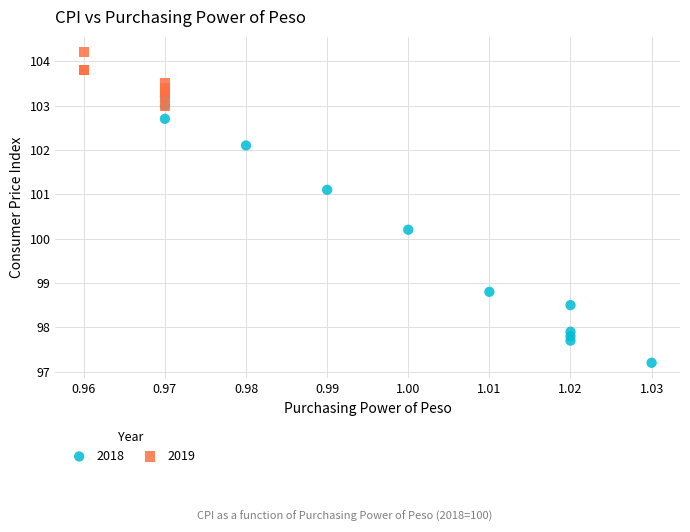

Which series has the widest spread of Y values?

2018